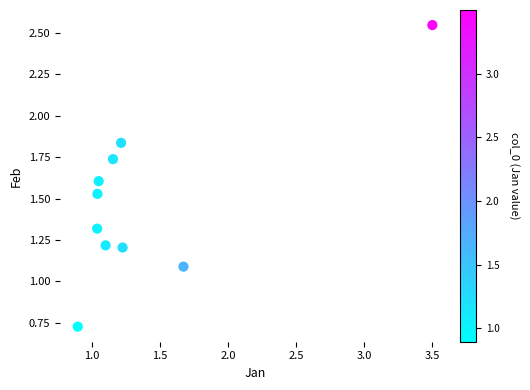

What Y value in the scatter plot is closest to 1?

1.1